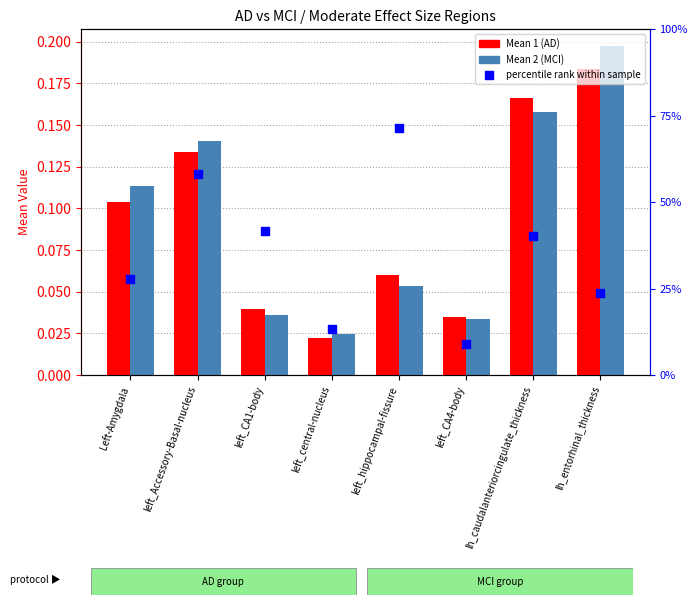

Which series has the widest spread of Y values?

Mean 2 (MCI)